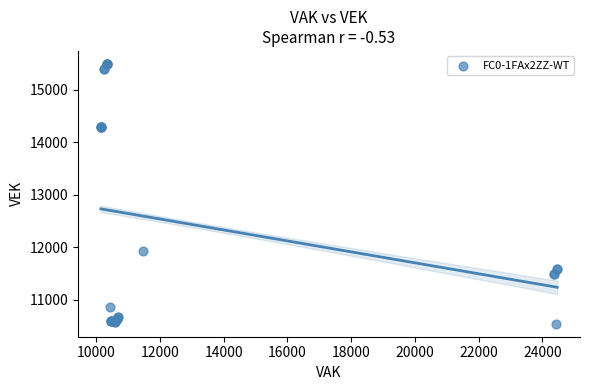

What Y value in the scatter plot is closest to 13016?

11937